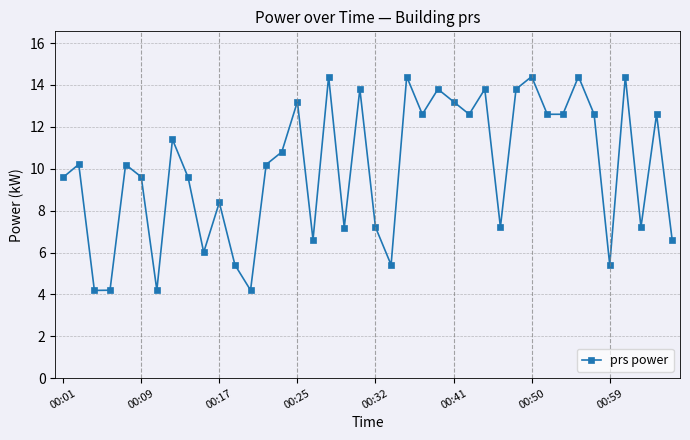

How many points are higher than both their immediate neighbors (excluding endpoints)?

14